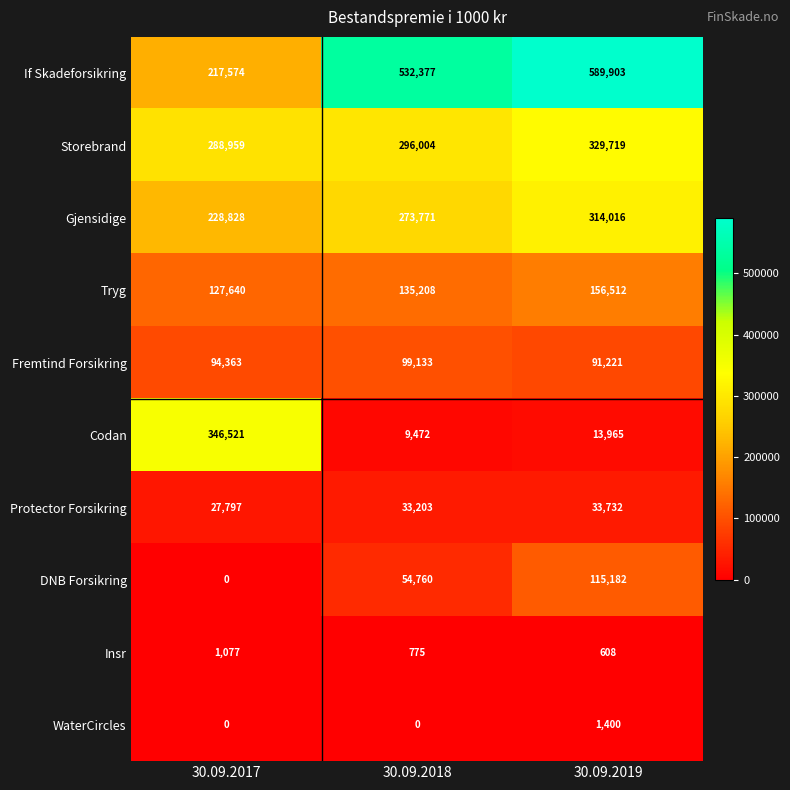

The value of Insr at 30.09.2018 is 1194. True or false?

False